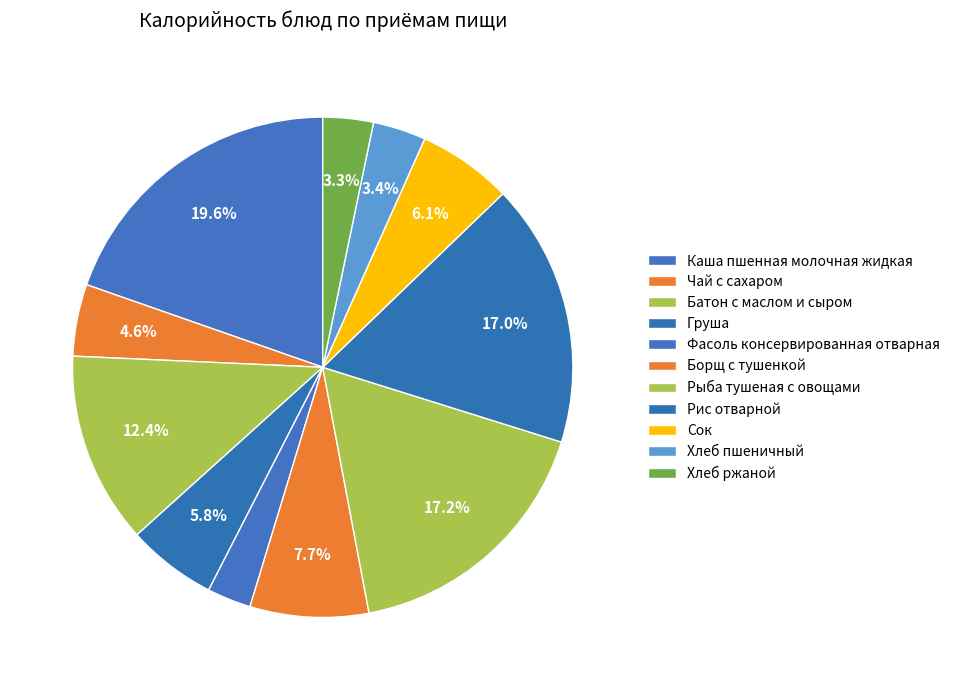

Rank the categories by value from lowest to highest.

Фасоль консервированная отварная, Хлеб ржаной, Хлеб пшеничный, Чай с сахаром, Груша, Сок, Борщ с тушенкой, Батон с маслом и сыром, Рис отварной, Рыба тушеная с овощами, Каша пшенная молочная жидкая